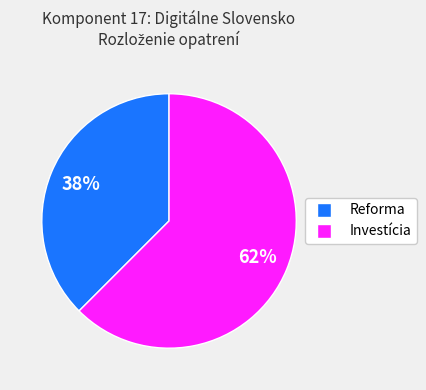

The Reforma slice represents 38% of the pie. True or false?

True